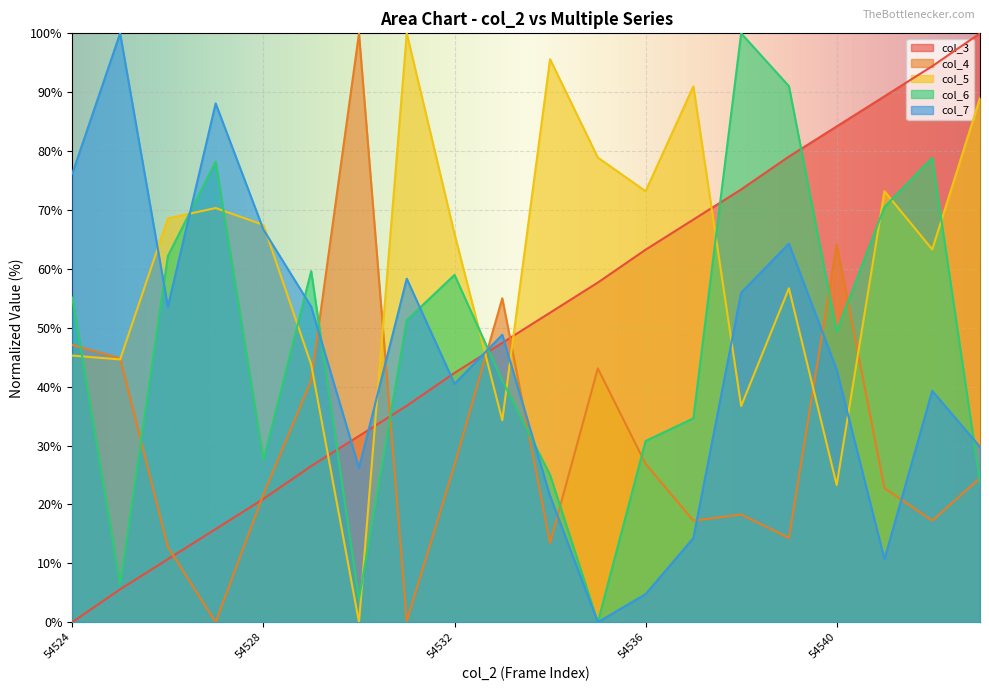

Where does the col_5 series first go above 67?

54526